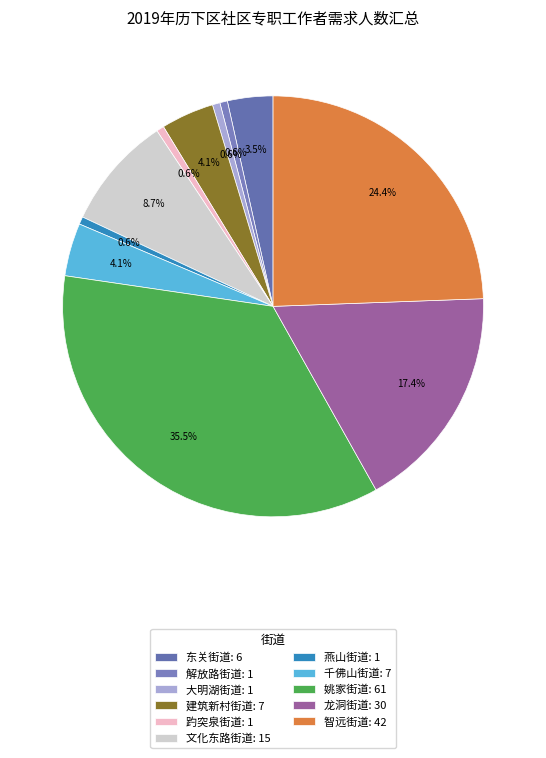

Count the number of slices in the pie.

11